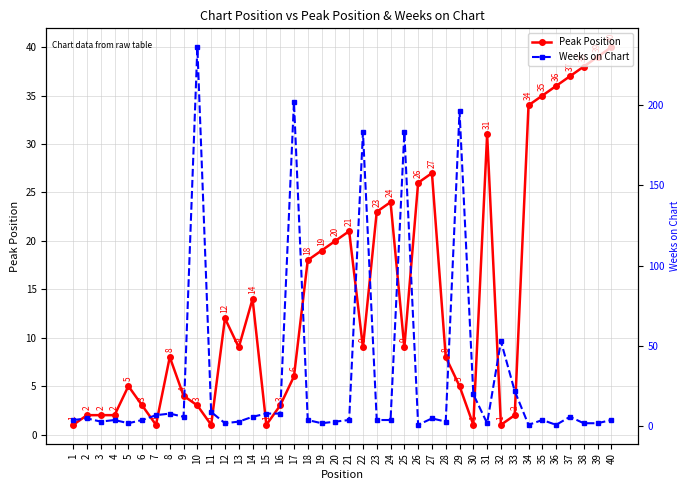

Which category has the lowest value in the Weeks on Chart series?

26